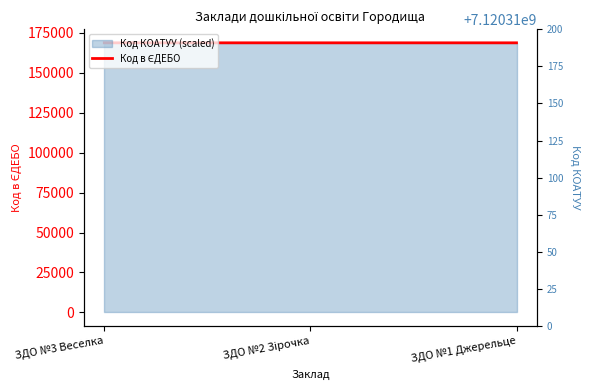

List the series in order of their overall mean, lowest first.

Код в ЄДЕБО, Код КОАТУУ